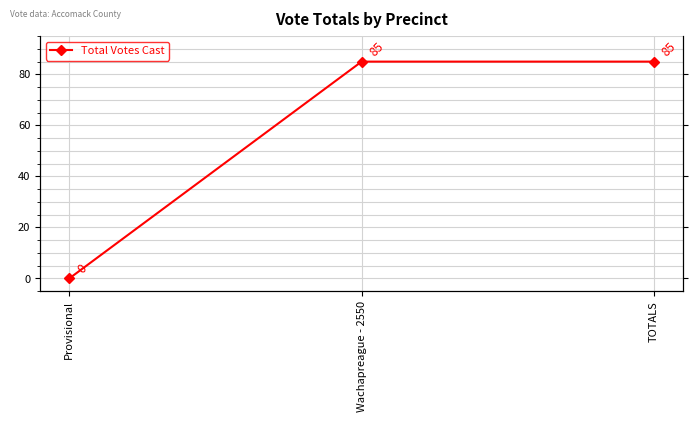

What is the change in value from Provisional to Wachapreague - 2550?

+85